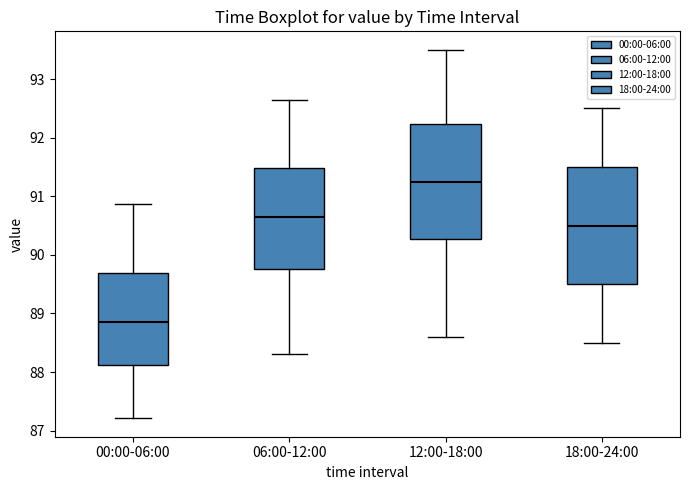

Where does the median line of the box for 00:00-06:00 sit on the y-axis? The values are not printed on the chart, so give them approximately, as read against the axis.

88.8